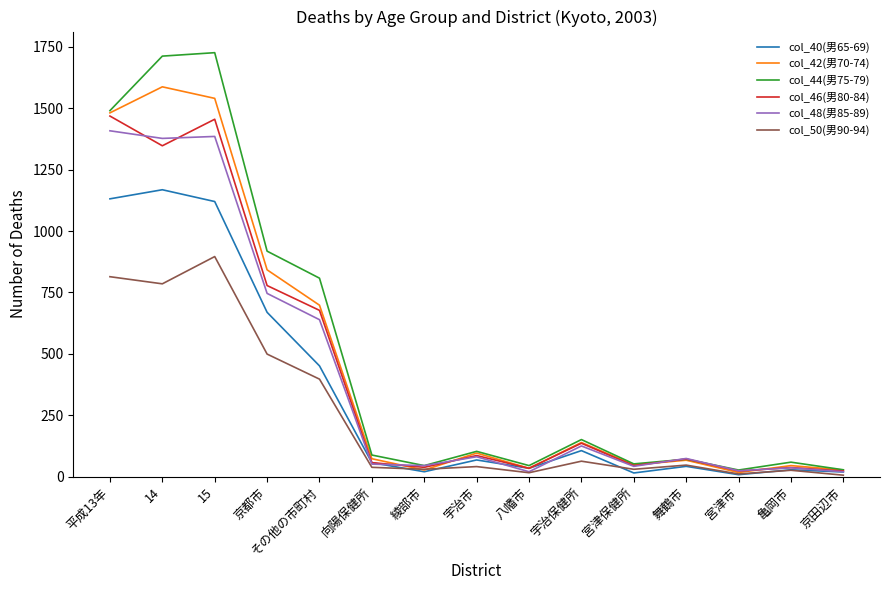

True or false: col_48(男85-89) has more than 1 interior local peaks.

True